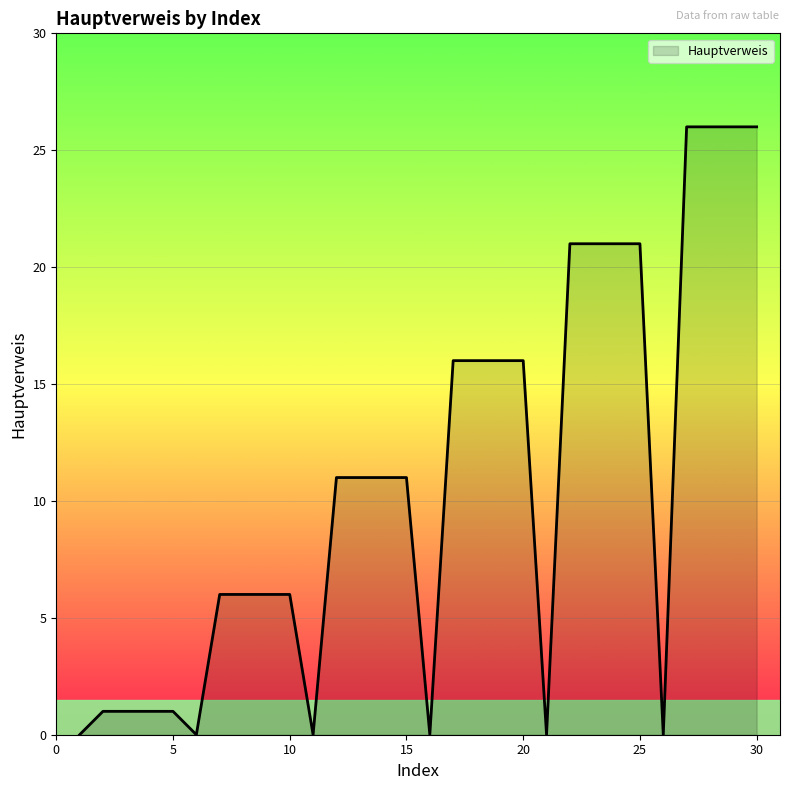

What is the greatest value displayed?

26